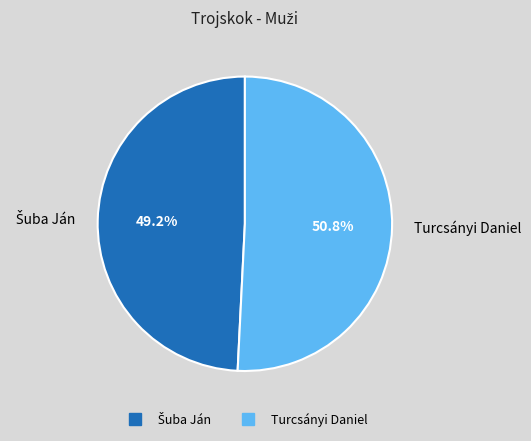

Count the number of slices in the pie.

2